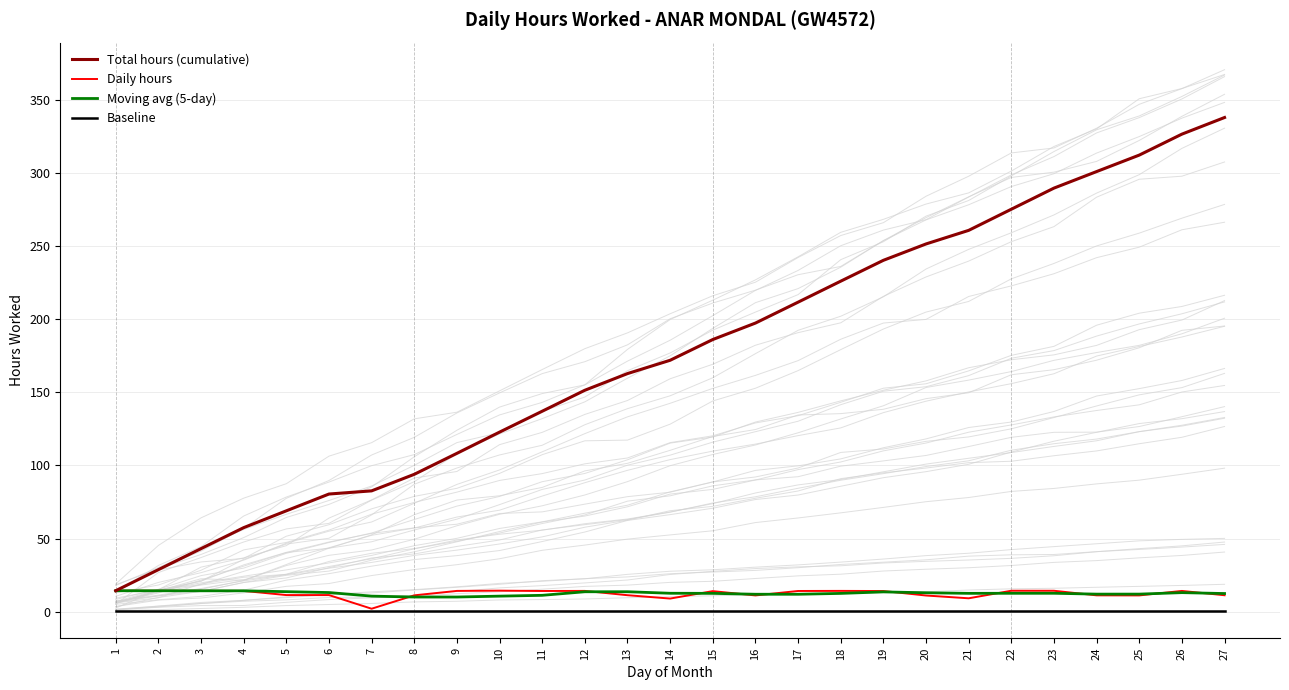

What is the maximum value for Total hours (cumulative)?

337.7